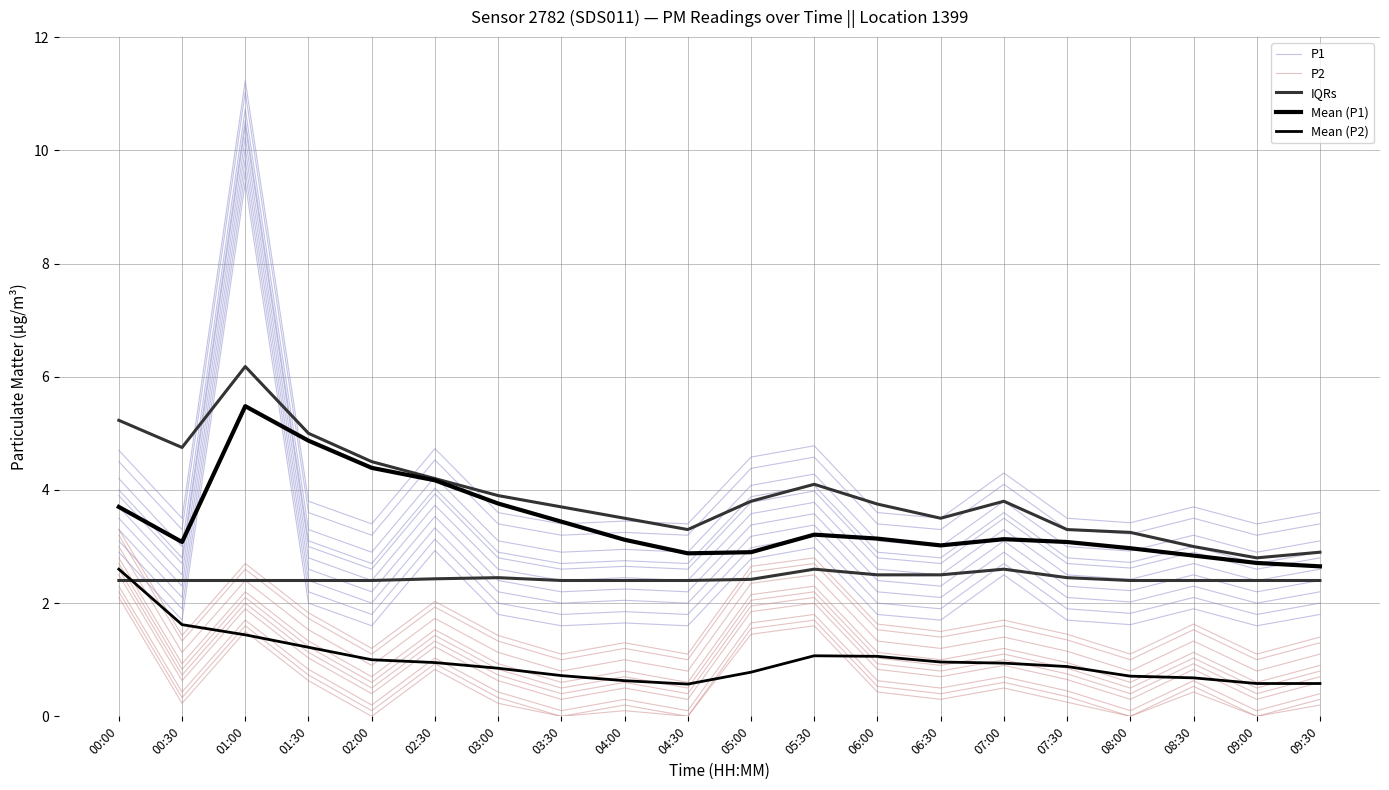

How many interior local peaks does the Mean (P1) series have?

3